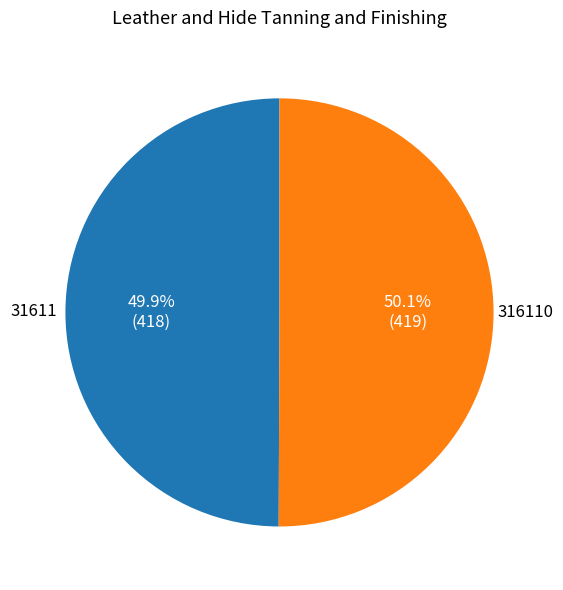

What percentage do 31611 and 316110 together represent?

100.0%